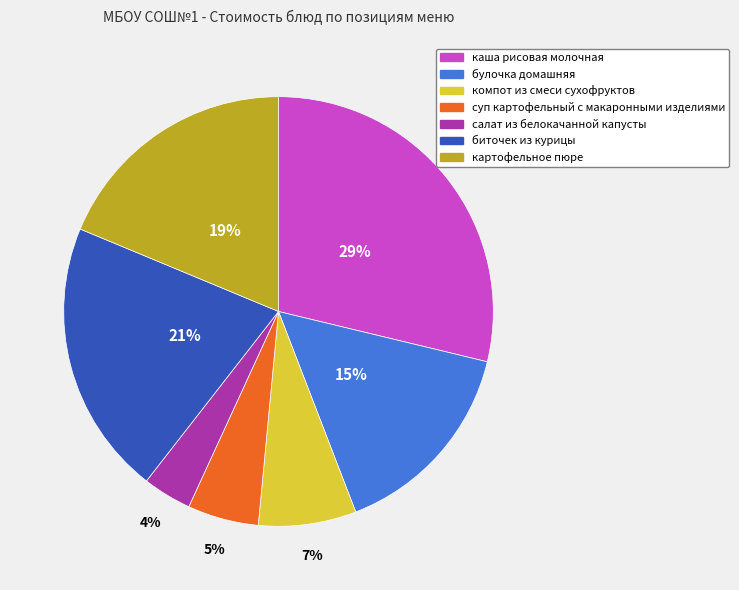

Do картофельное пюре and компот из смеси сухофруктов together represent more than half of the pie?

No